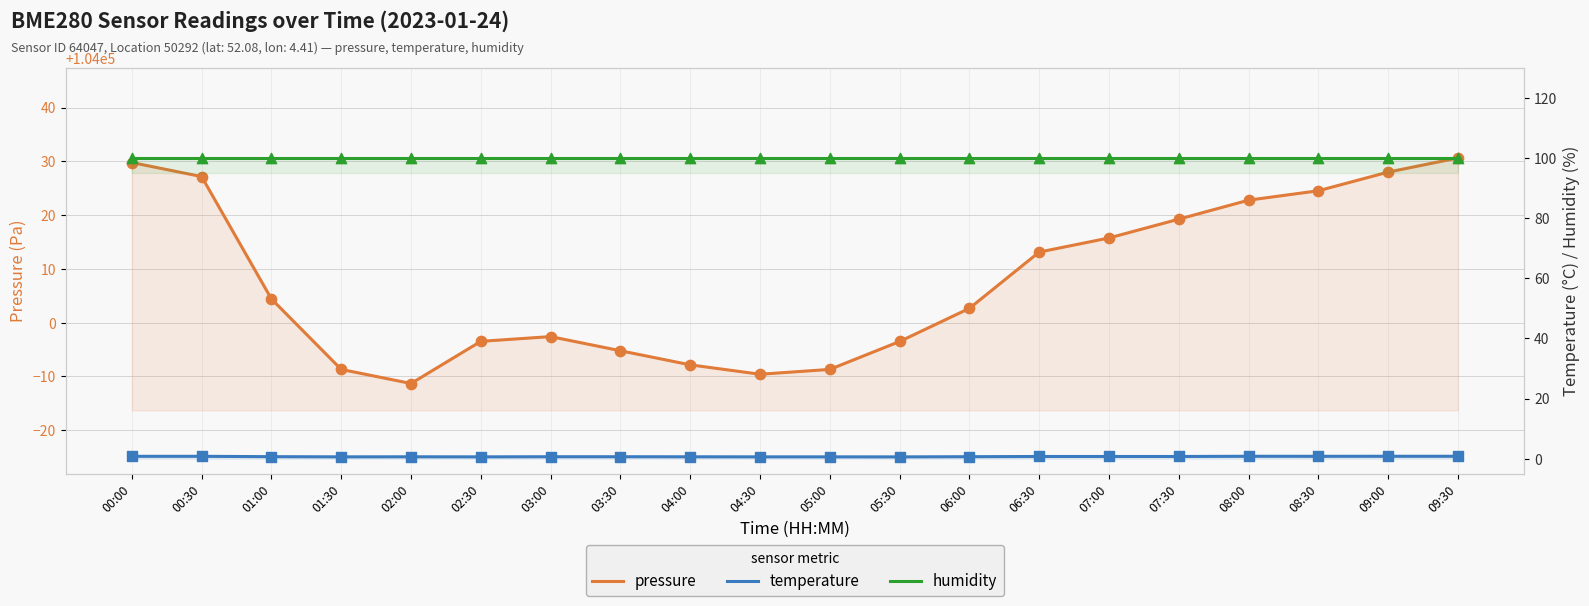

What are all the series names shown in the legend?

pressure, temperature, humidity